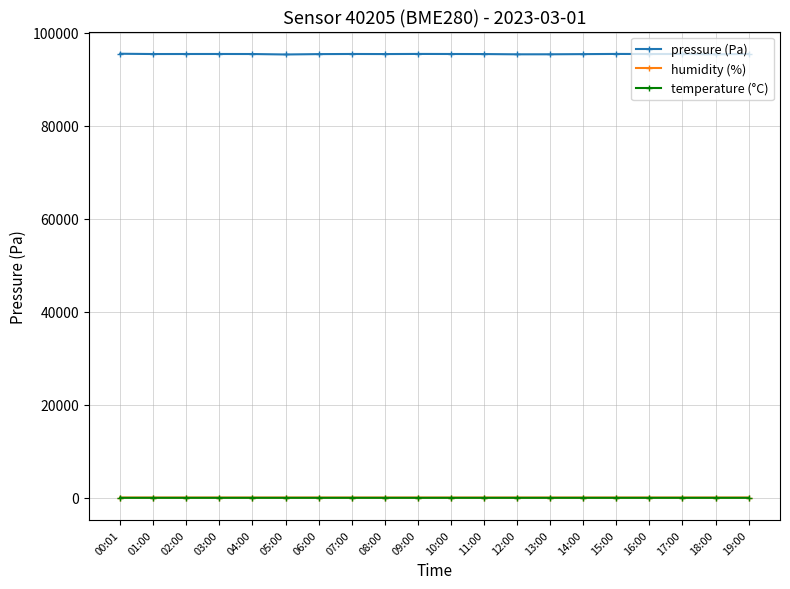

True or false: humidity (%) has more than 0 points higher than both neighbors.

True